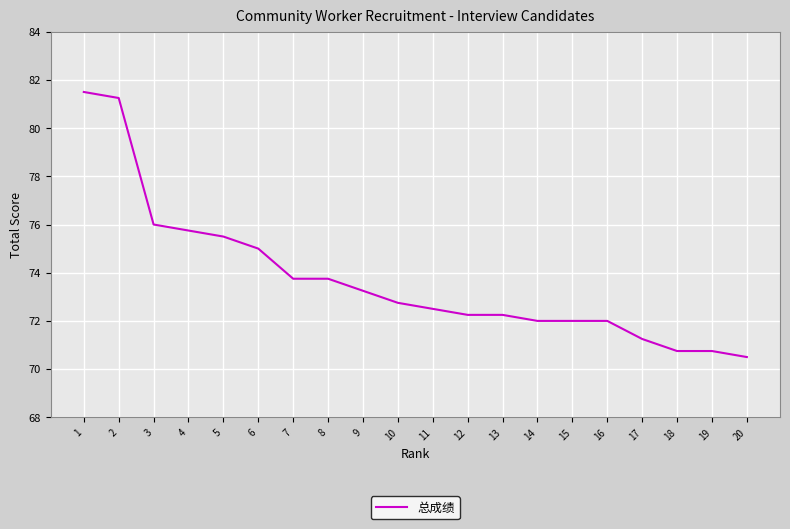

Approximately how many times larger is the value at 7 compared to 8?

1.0